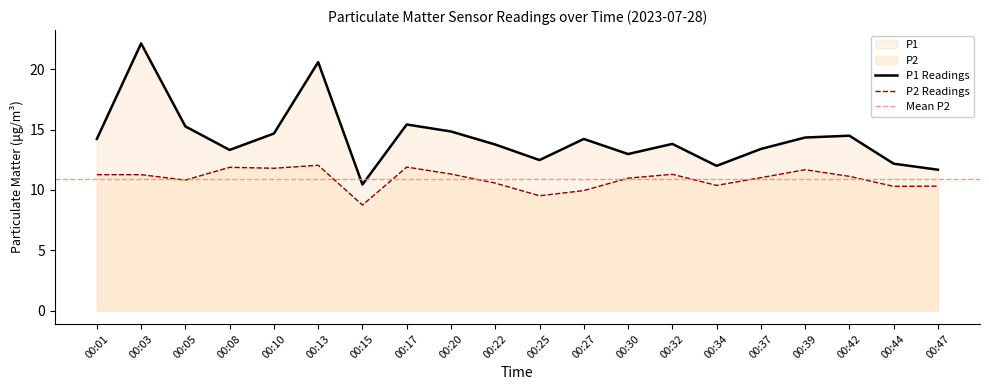

What value does the P2 series have at 00:30?

11.0